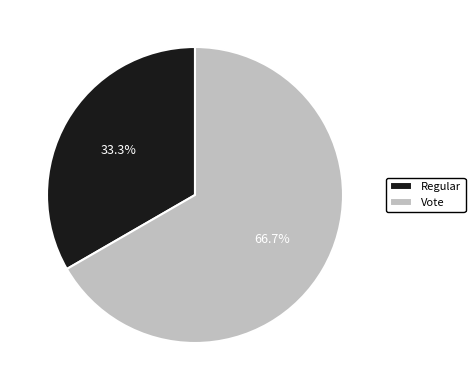

To the nearest percent, what is the difference between the largest and smallest slice percentages?

33%